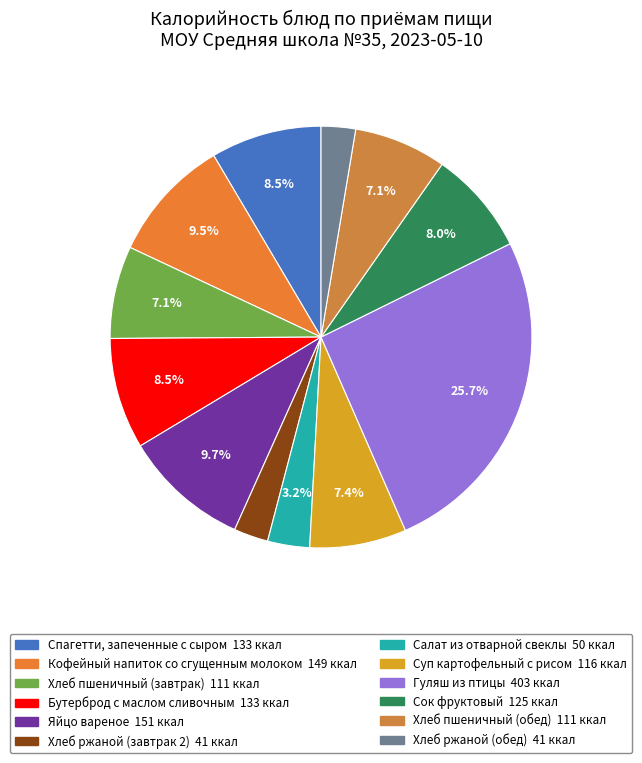

To the nearest percent, what portion does Салат из отварной свеклы represent?

3%